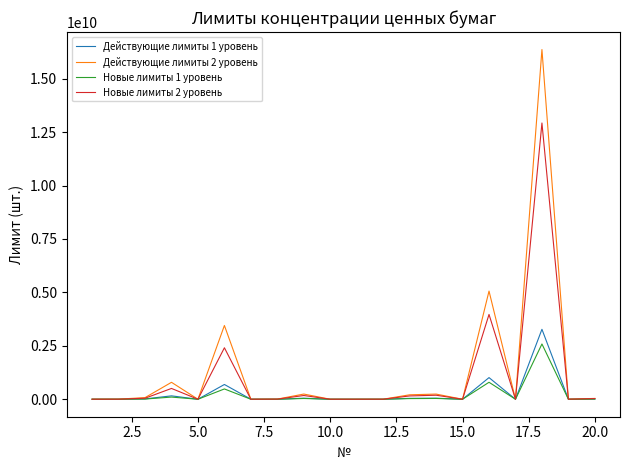

Which series has the widest spread of values?

Действующие лимиты 2 уровень